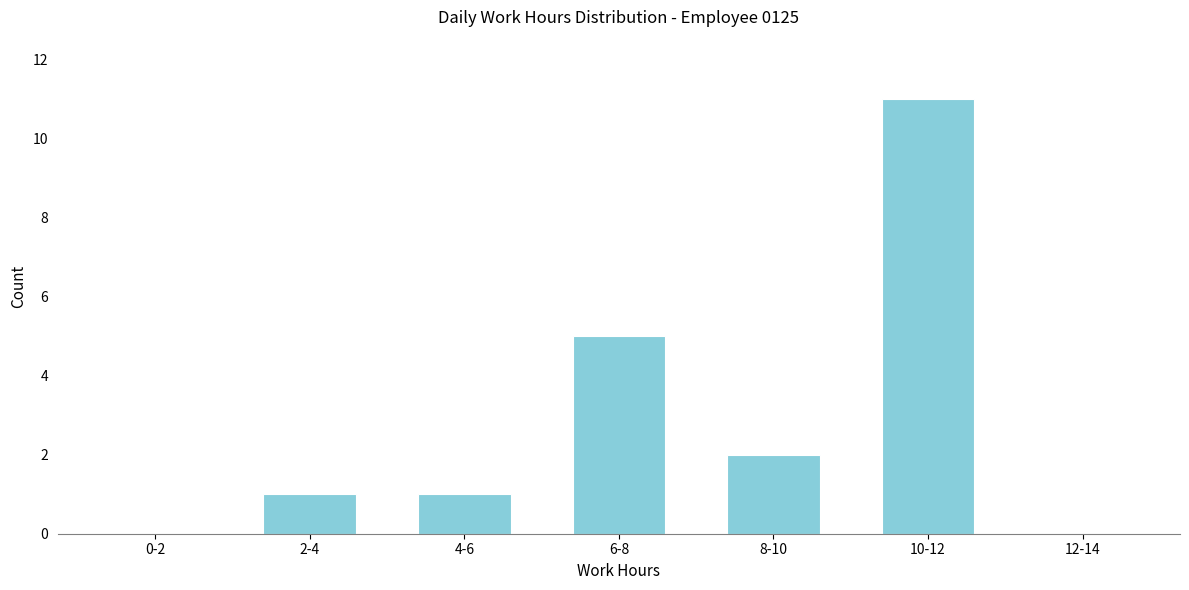

Reading left to right, transcribe all the data shown in this chart.

0-2=0	2-4=1	4-6=1	6-8=5	8-10=2	10-12=11	12-14=0